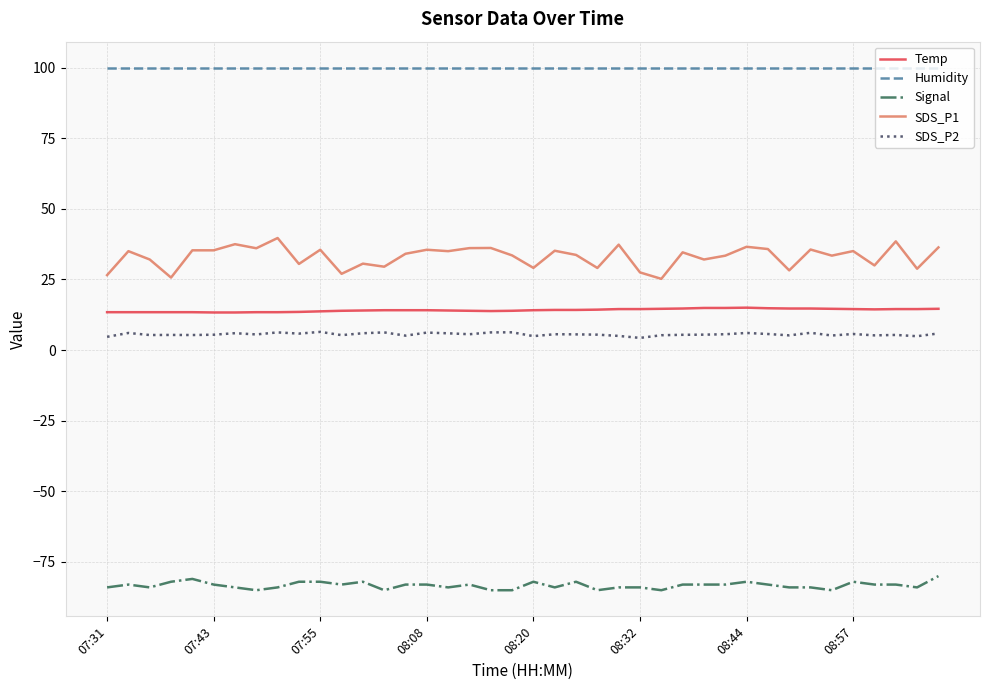

What is the greatest value displayed?

99.9